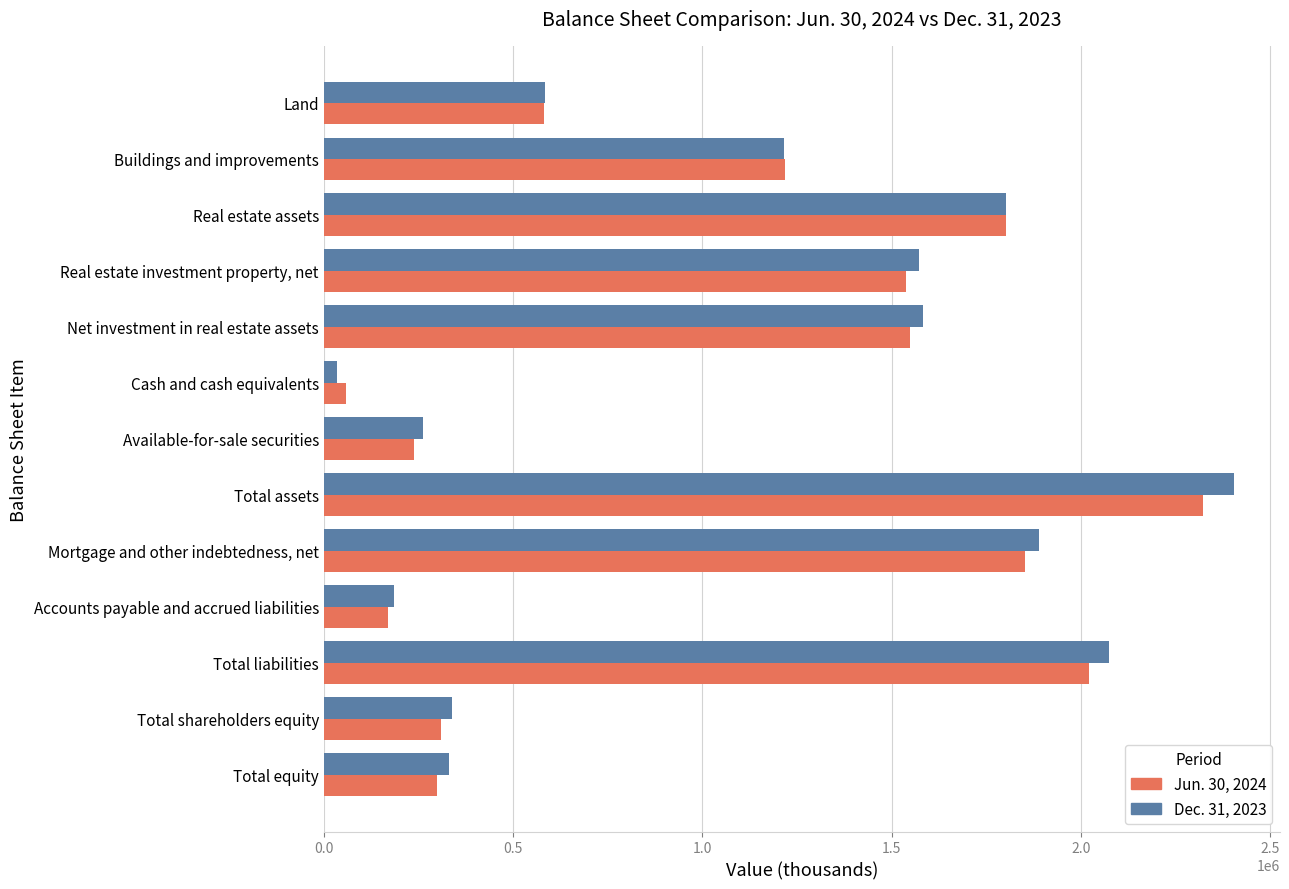

Which category has the lowest value in the Jun. 30, 2024 series?

Cash and cash equivalents